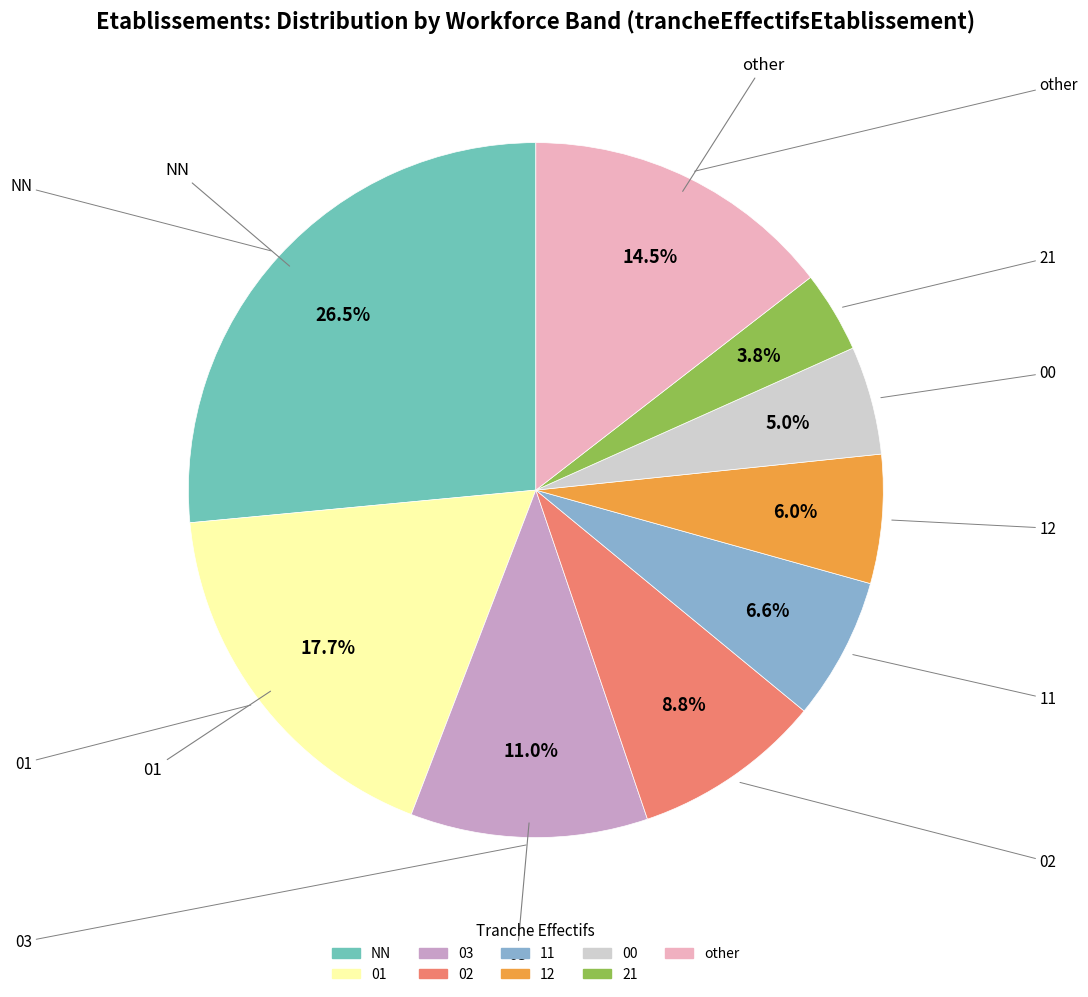

Does any single category account for the majority?

No